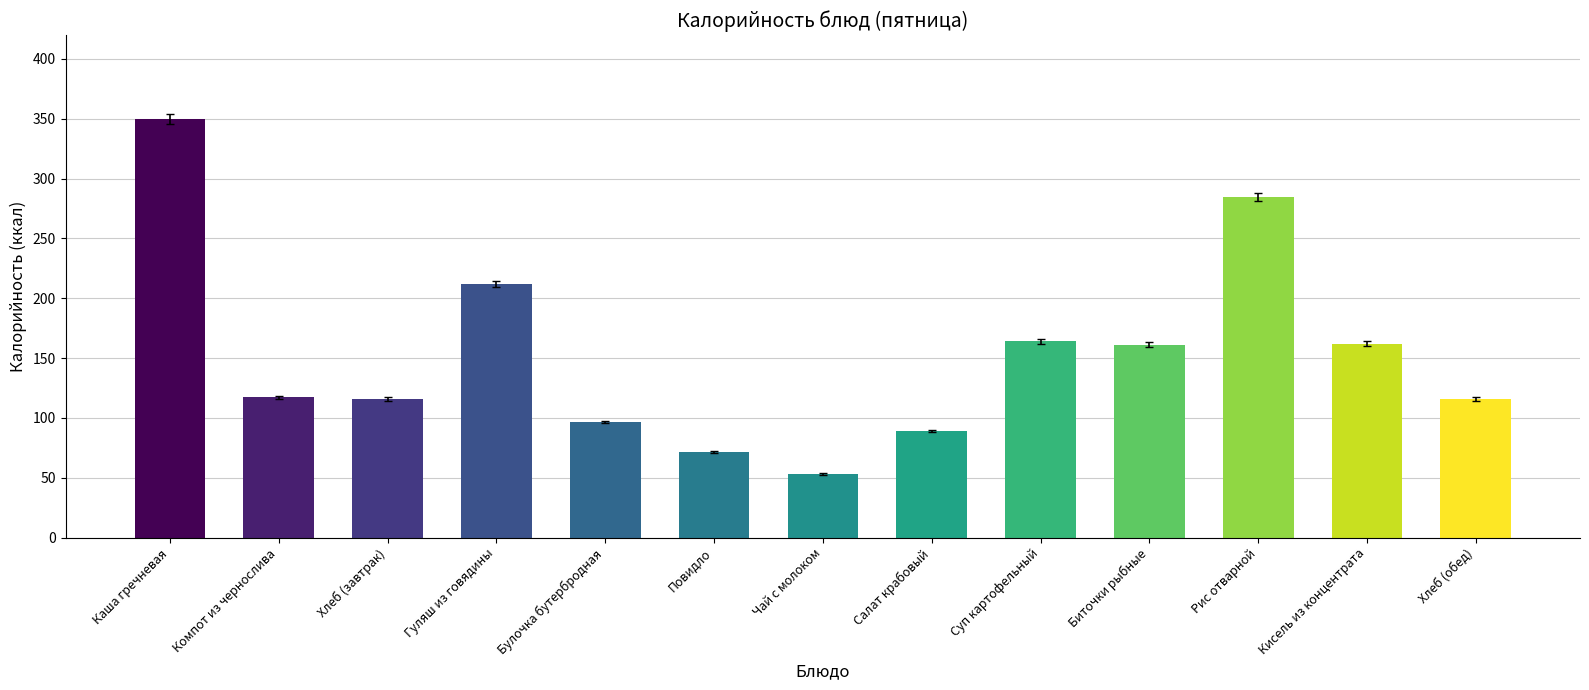

What is the minimum value shown in the chart?

52.9